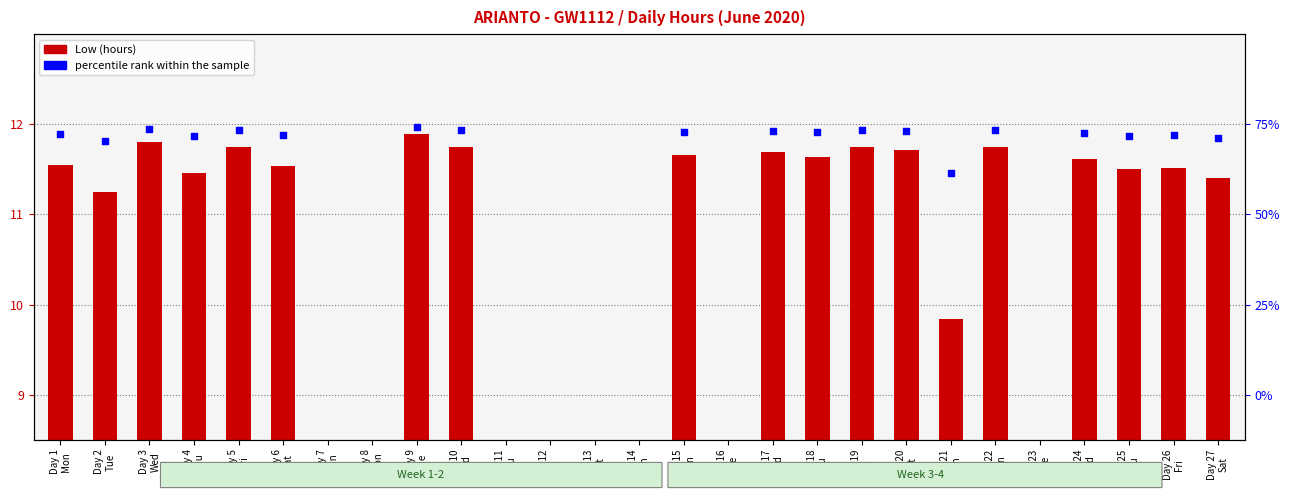

What are all the series names shown in the legend?

Low (hours), percentile rank within the sample